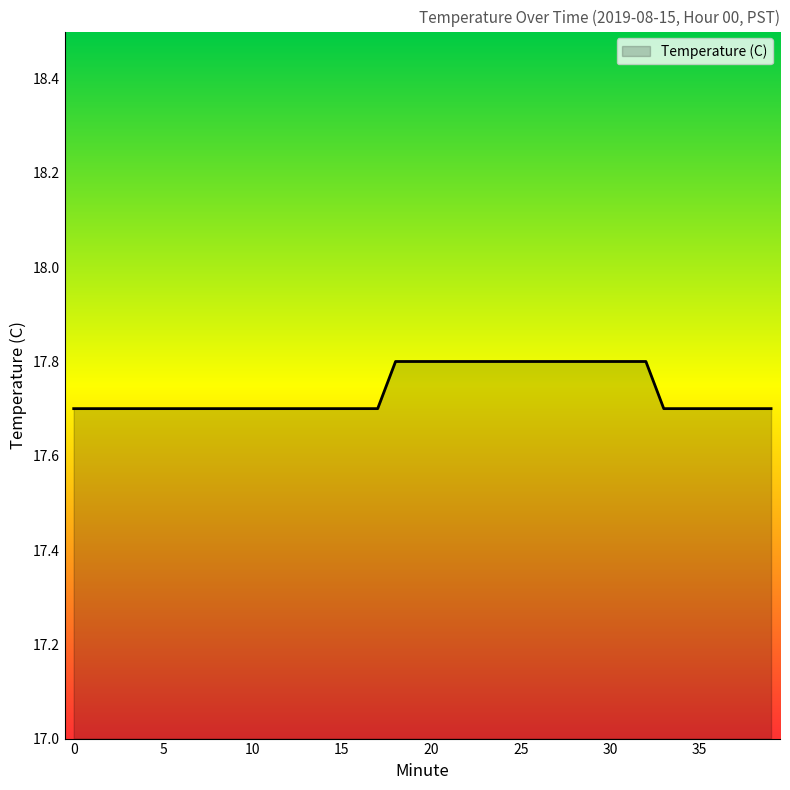

What is the greatest value displayed?

17.8